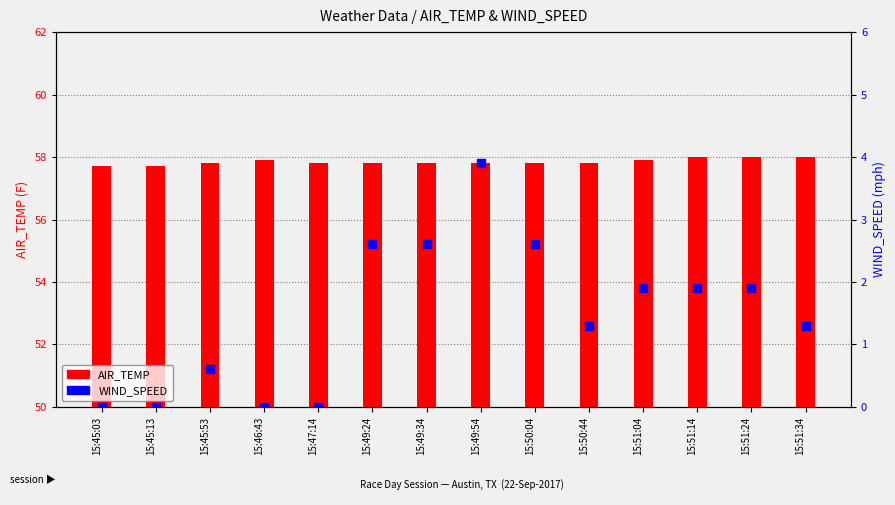

Which series has the largest total across all categories?

AIR_TEMP